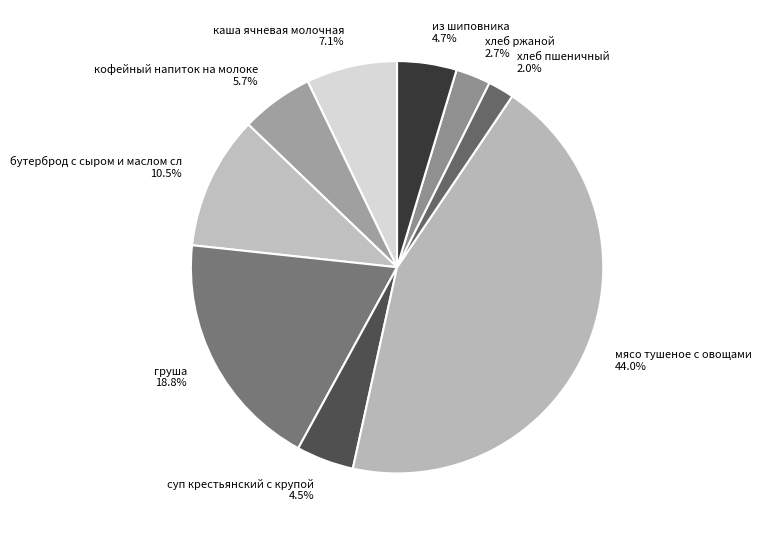

What percentage is the груша slice, to the nearest percent?

19%